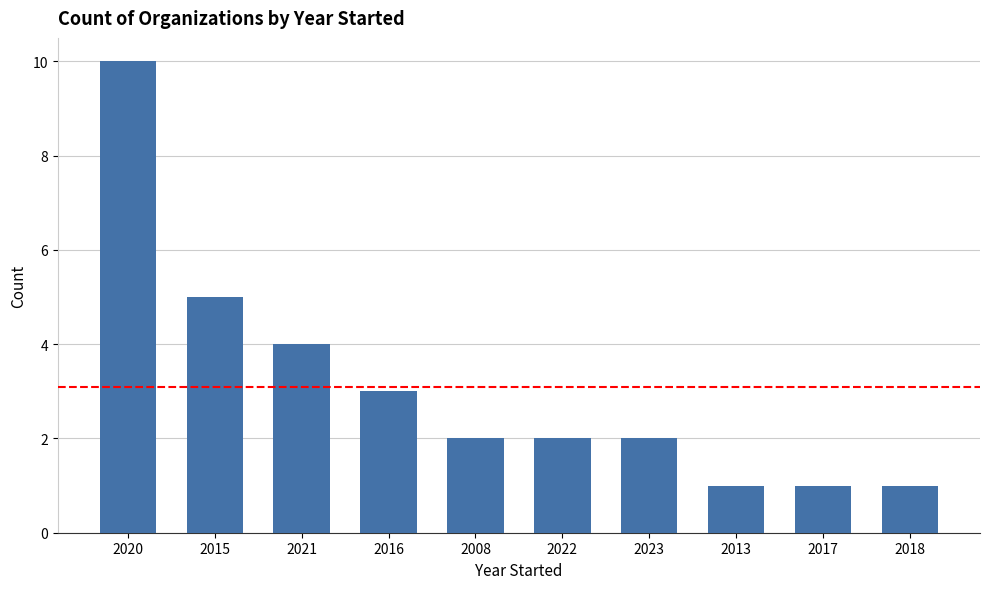

What is the average value?

3